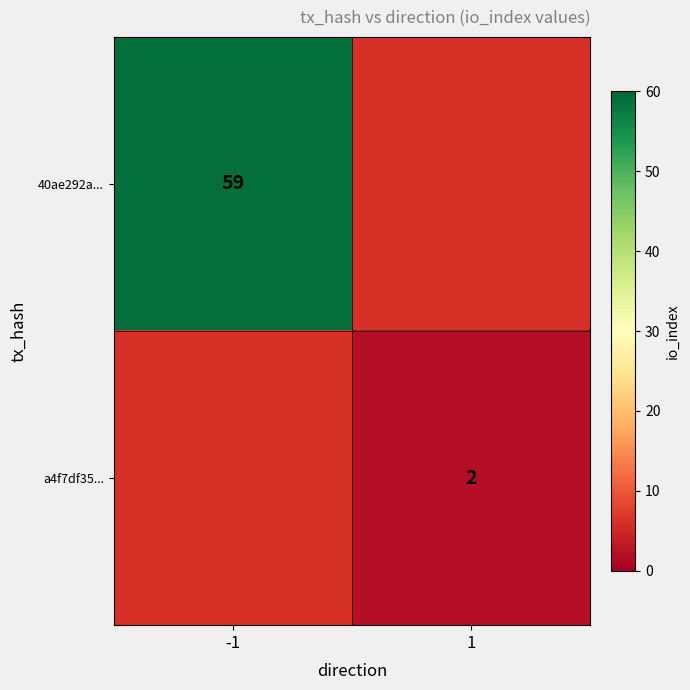

The value of a4f7df35... at 1 is 2. True or false?

True